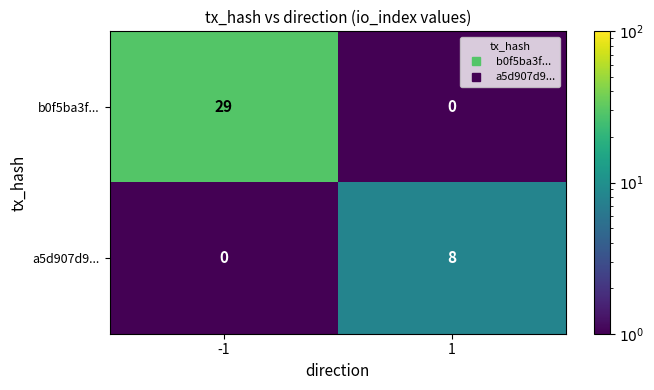

What is the difference between the maximum and minimum values in the b0f5ba3f... series?

29